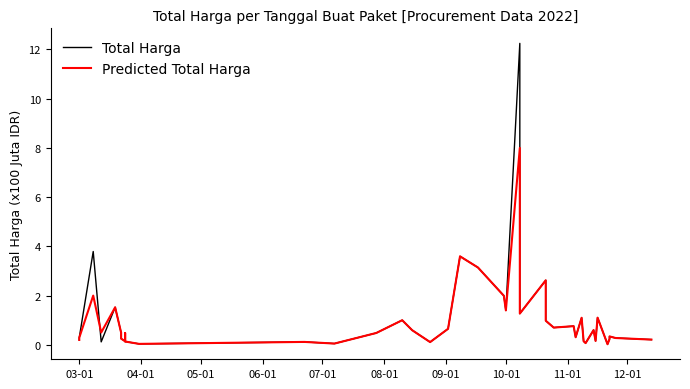

What is the highest value of the Total Harga series?

12.2